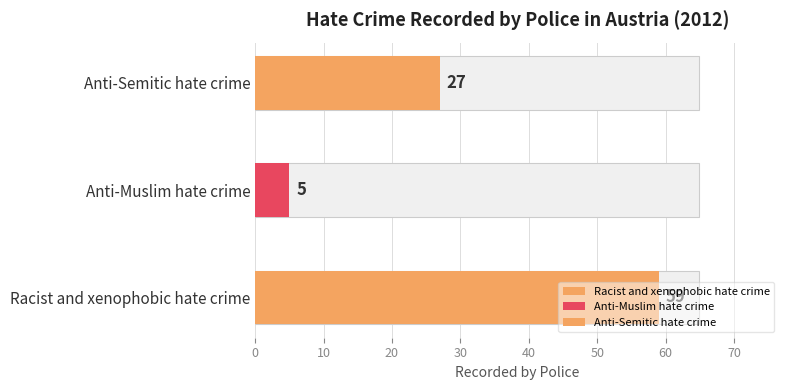

Count the values in the range 5 to 59.

3